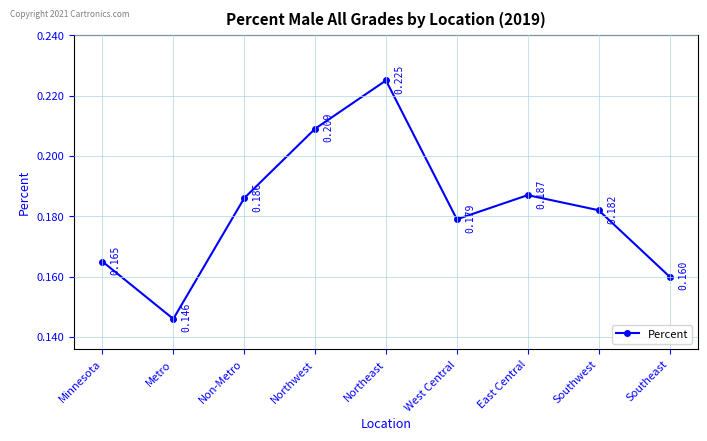

Between Non-Metro and Northeast, which is larger?

Northeast